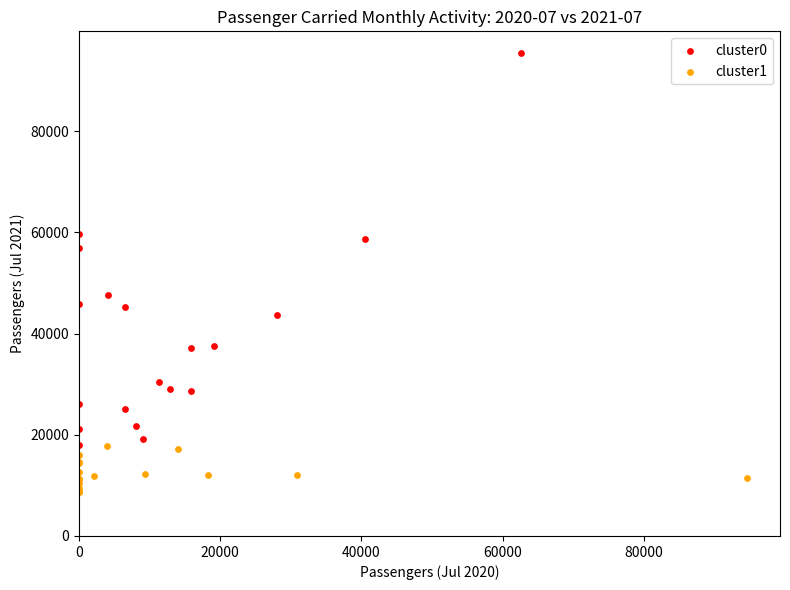

Which series reaches the minimum Y coordinate?

cluster1